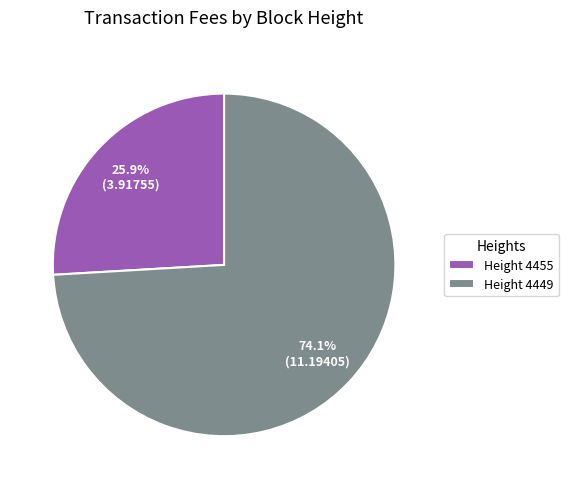

Which has a higher value, Height 4455 or Height 4449?

Height 4449